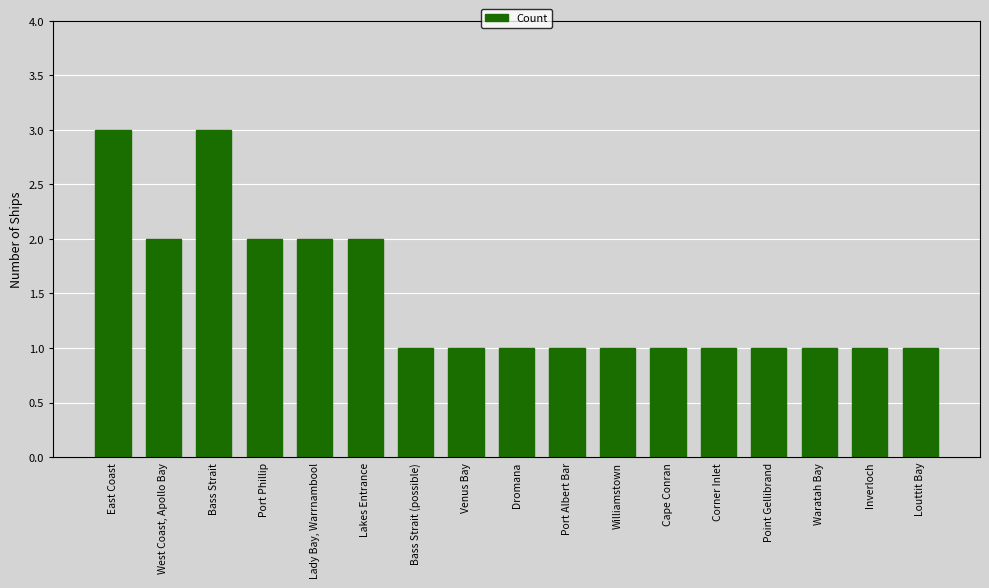

How many bars are there in total?

17